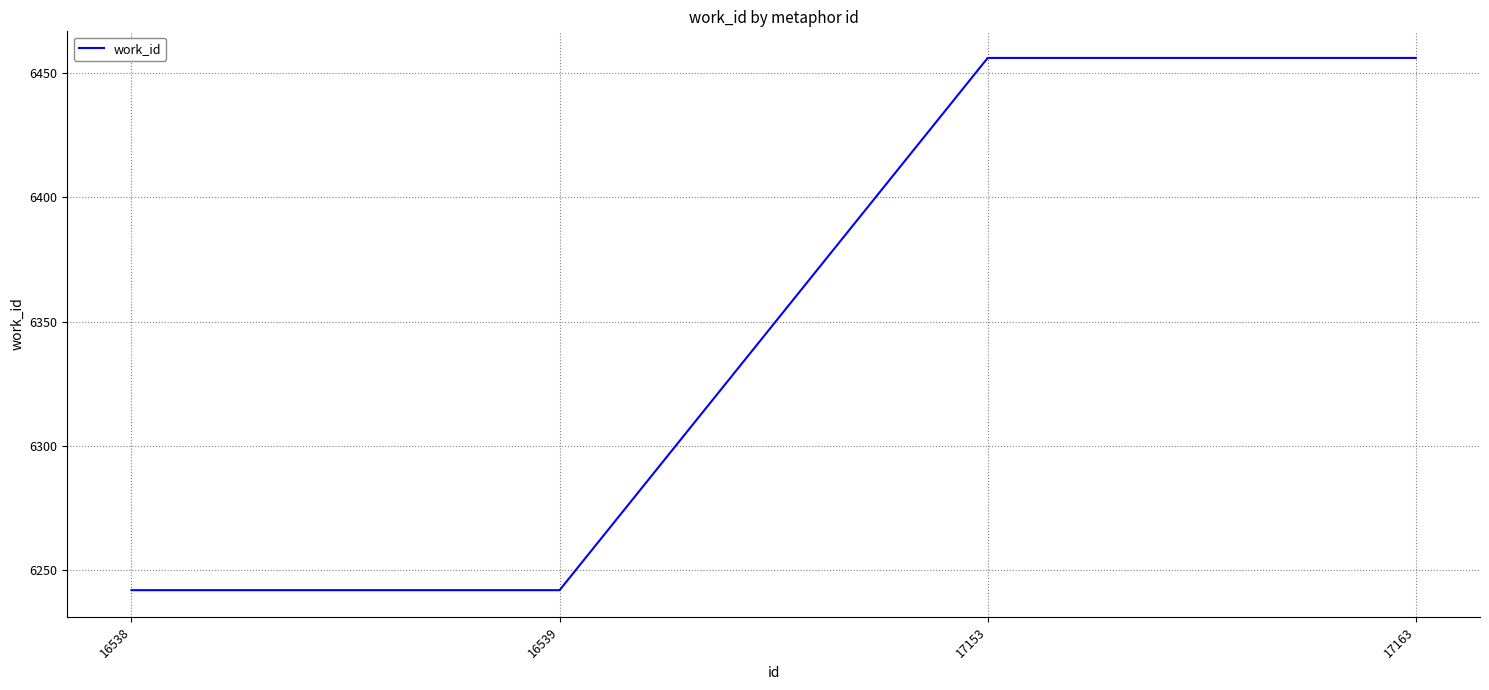

Reading left to right, extract all data points from this chart.

16538=6242	16539=6242	17153=6456	17163=6456